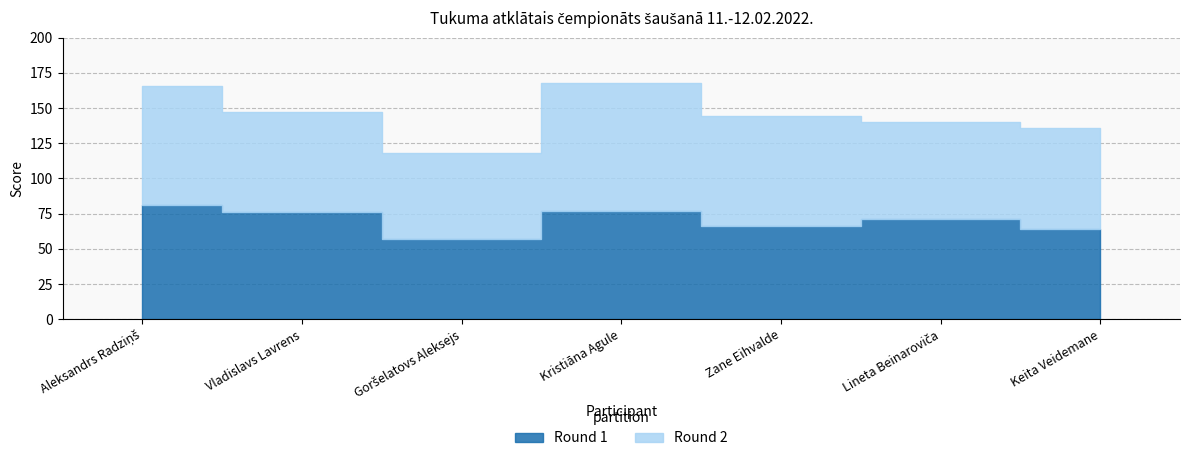

True or false: Round 2 has a value of 57 at Kristiāna Agule.

False